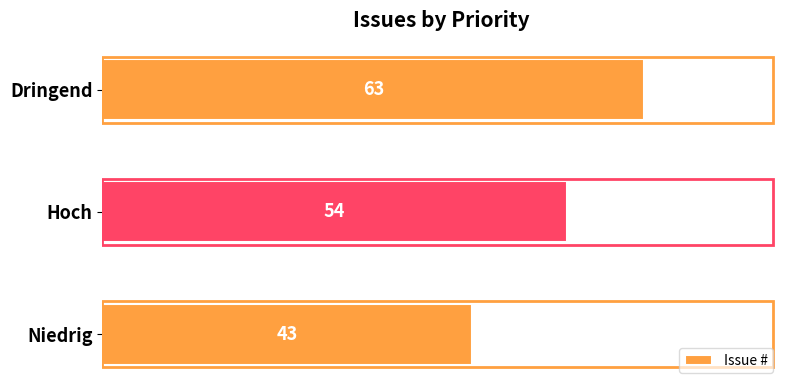

At which category does the chart reach its peak across all series?

Dringend